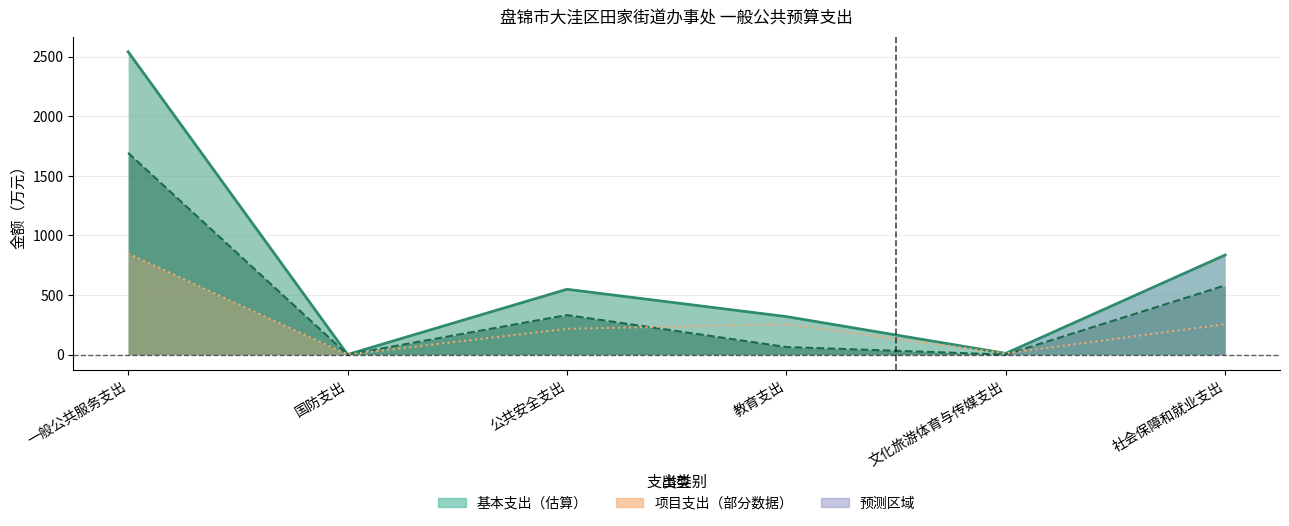

The 合计线 series shows 0.9 at 国防支出. True or false?

False